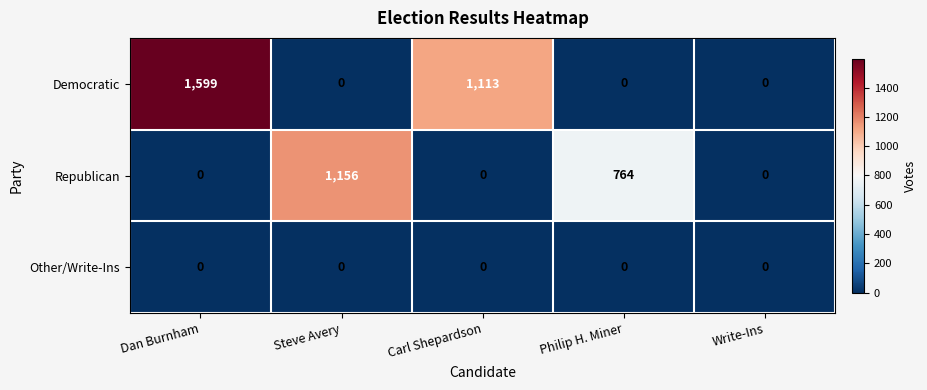

Between Steve Avery and Write-Ins, which series saw the biggest shift?

Republican